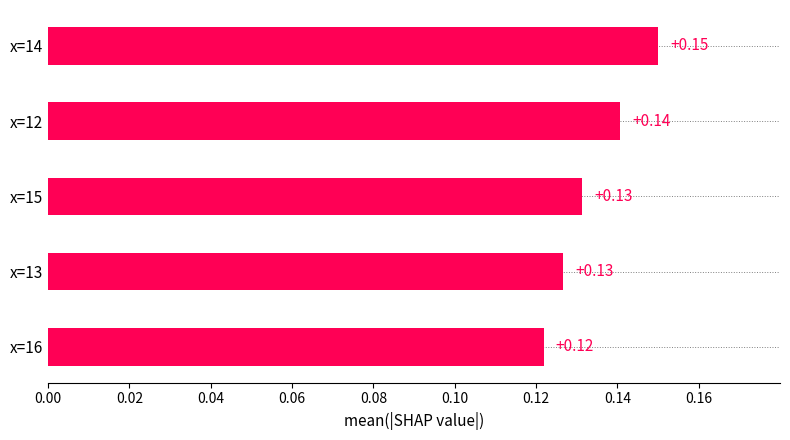

Which has a higher value, x=15 or x=16?

x=15